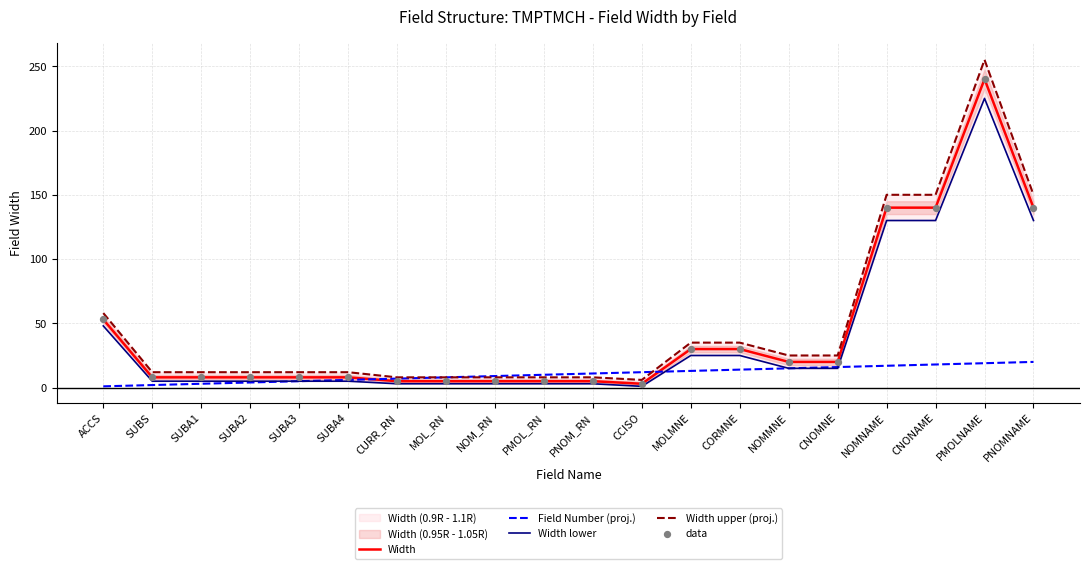

Which series has the widest spread of Y values?

Width upper (proj.)